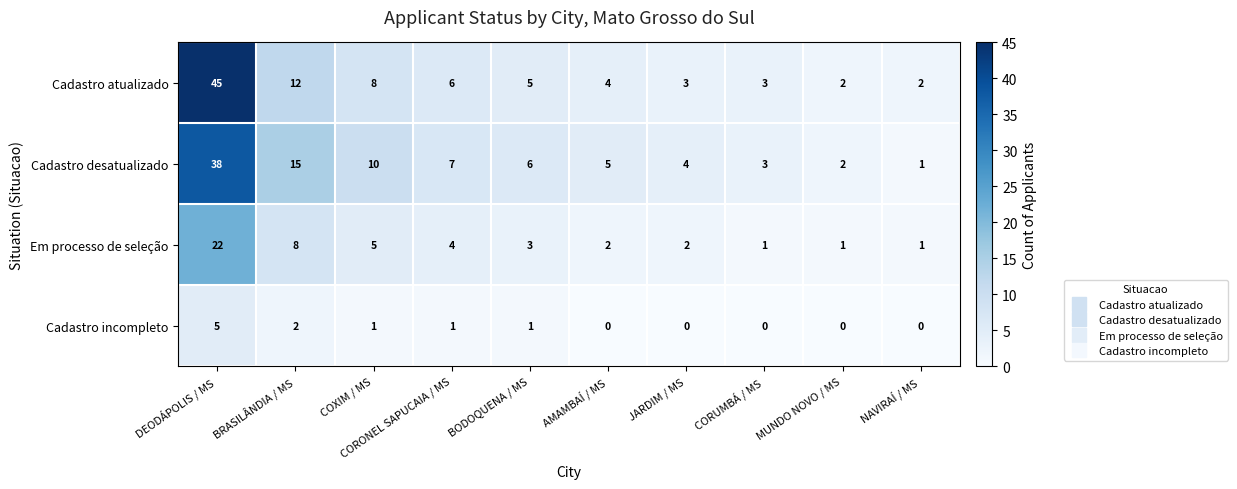

Which series has the largest total across all categories?

Cadastro desatualizado